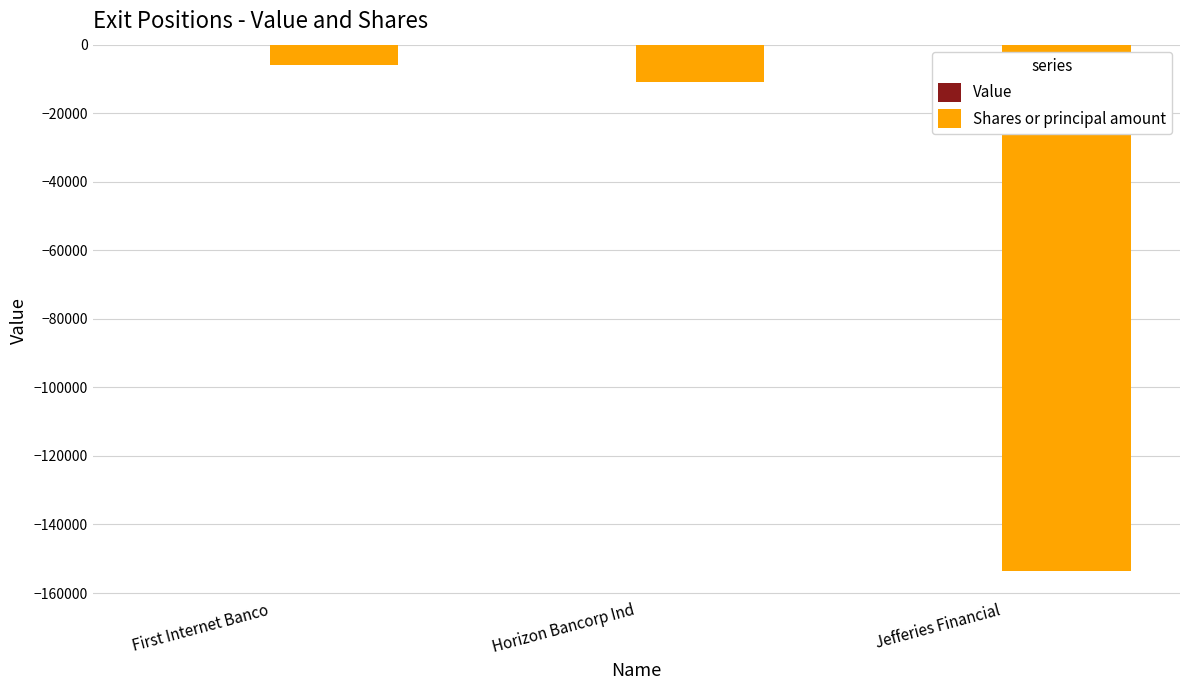

Reading right to left, extract all data points from this chart.

Jefferies Financial=-153565	Horizon Bancorp Ind=-10769	First Internet Banco=-6000